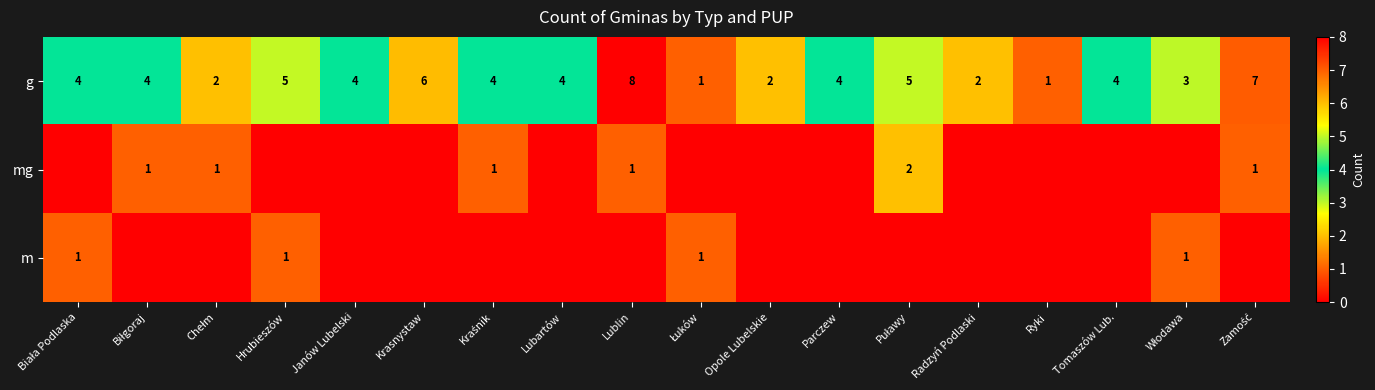

What is the sum of all g values?

70